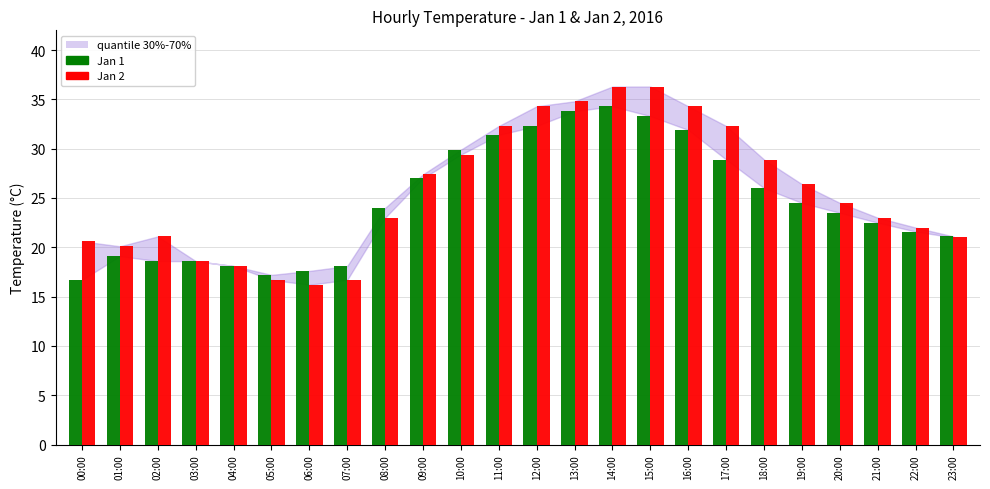

At 21:00, list the series in order from smallest to largest.

Jan 1, Jan 2